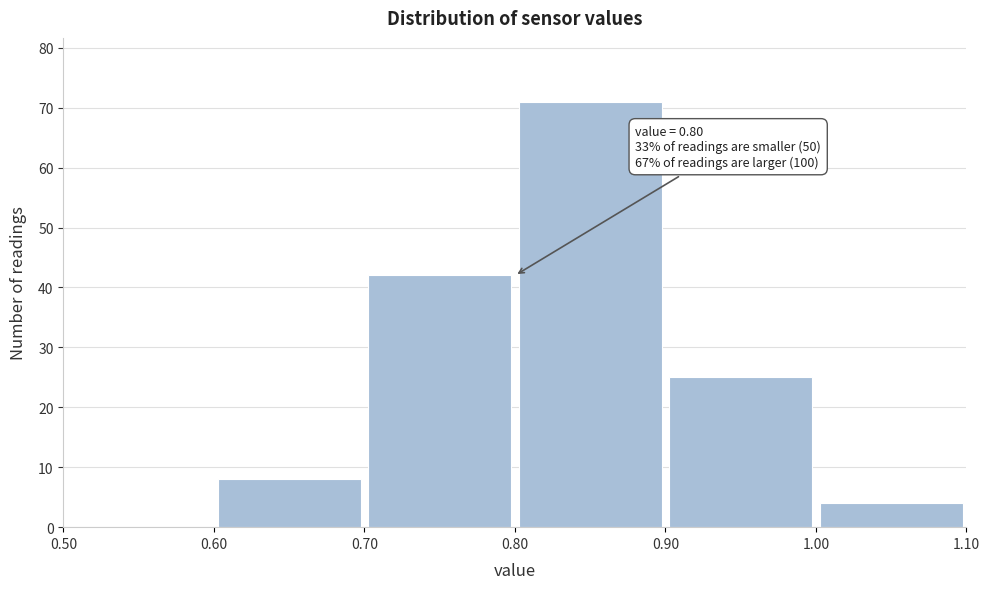

Which range on the x-axis has the tallest bar?

0.80 to 0.90